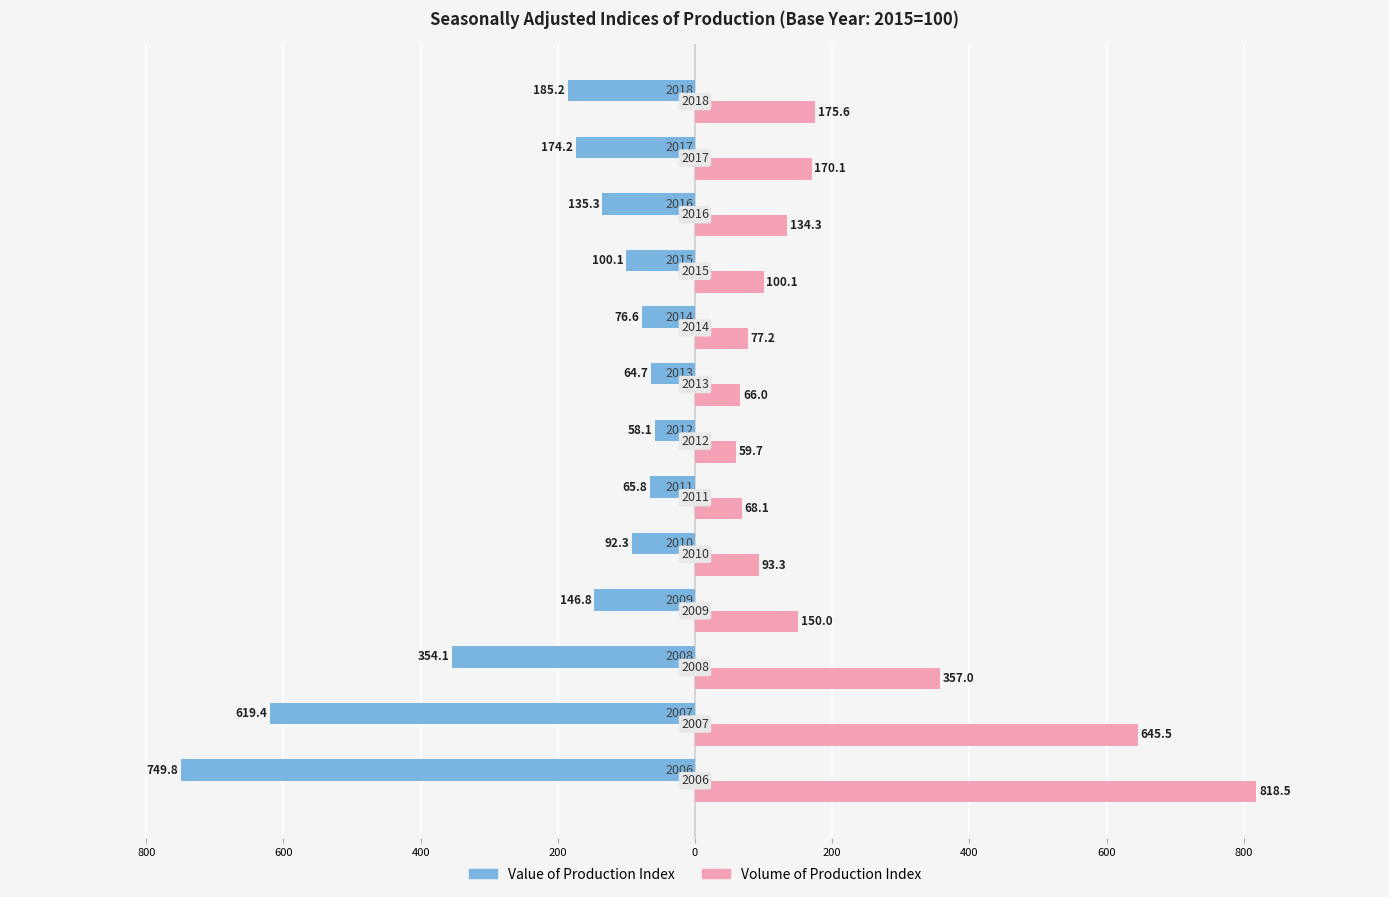

What are all the series names shown in the legend?

Value of Production Index, Volume of Production Index